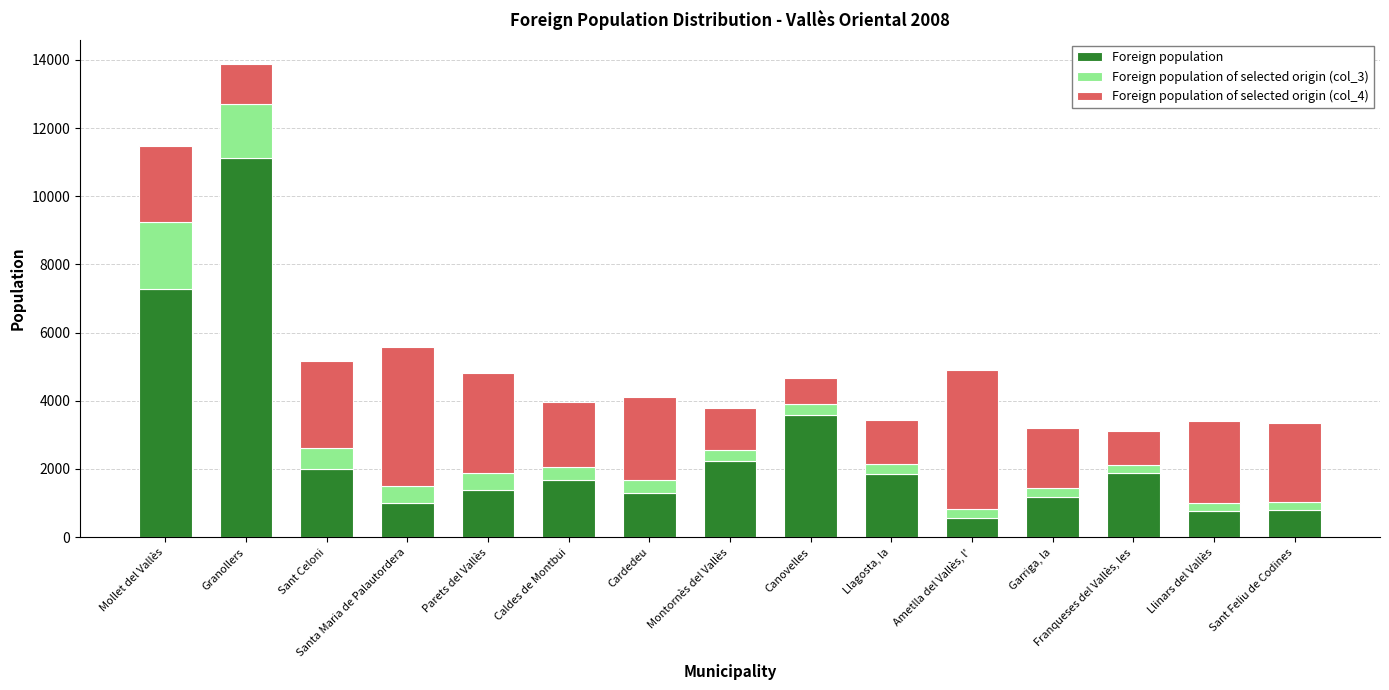

The Foreign population series shows 2240 at Caldes de Montbui. True or false?

False